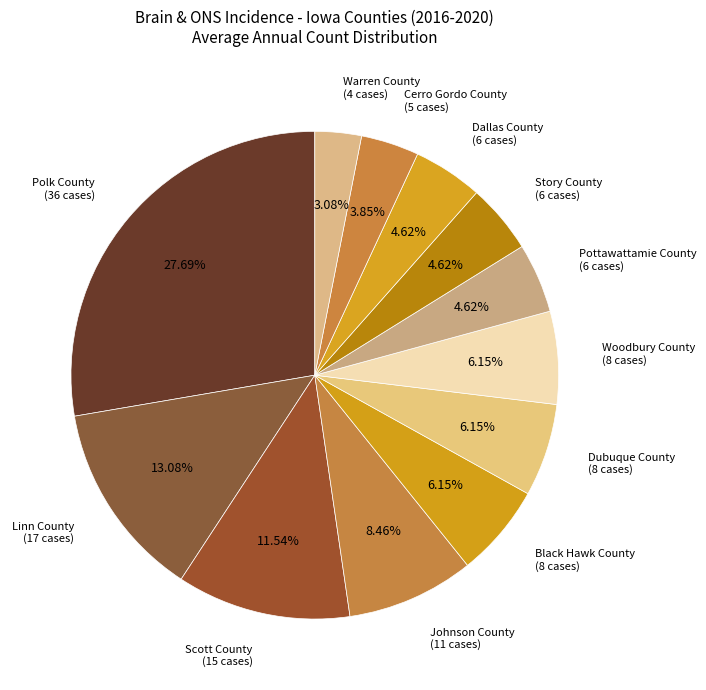

Count the number of slices in the pie.

12